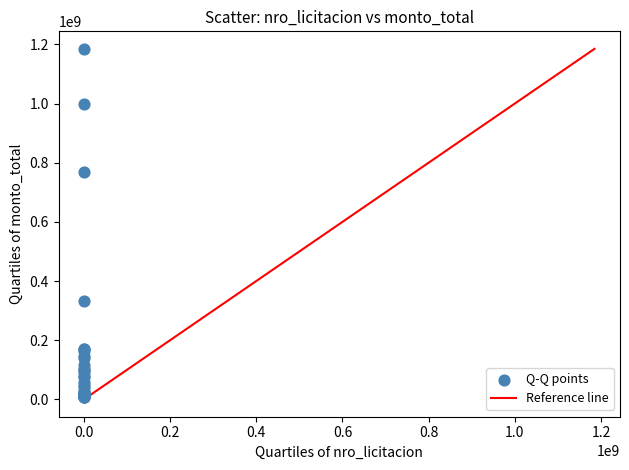

What Y value in the scatter plot is closest to 595974051?

769900000.0